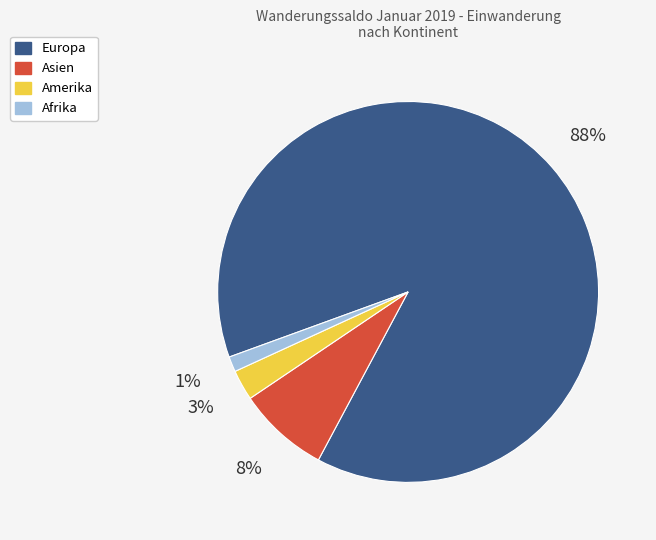

Is there a majority slice in this chart?

Yes